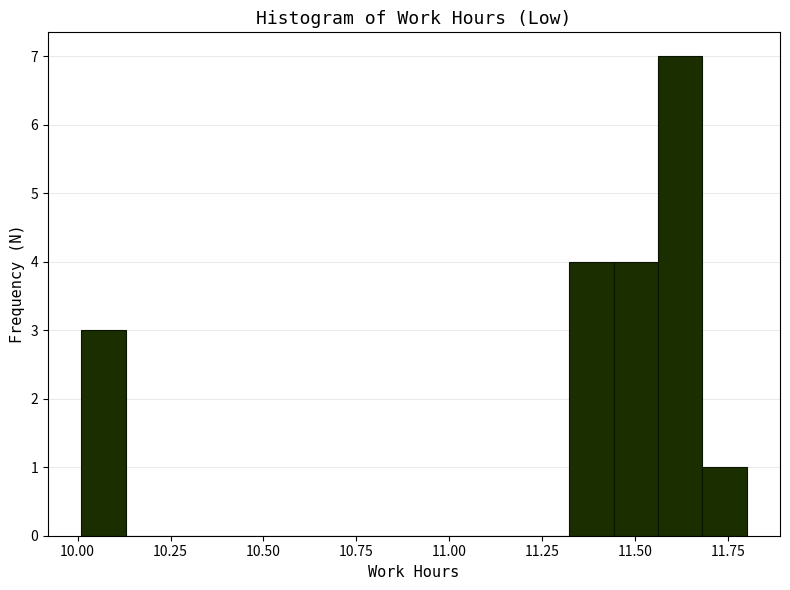

Read against the x-axis, roughly where is the centre of the tallest bar?

11.60